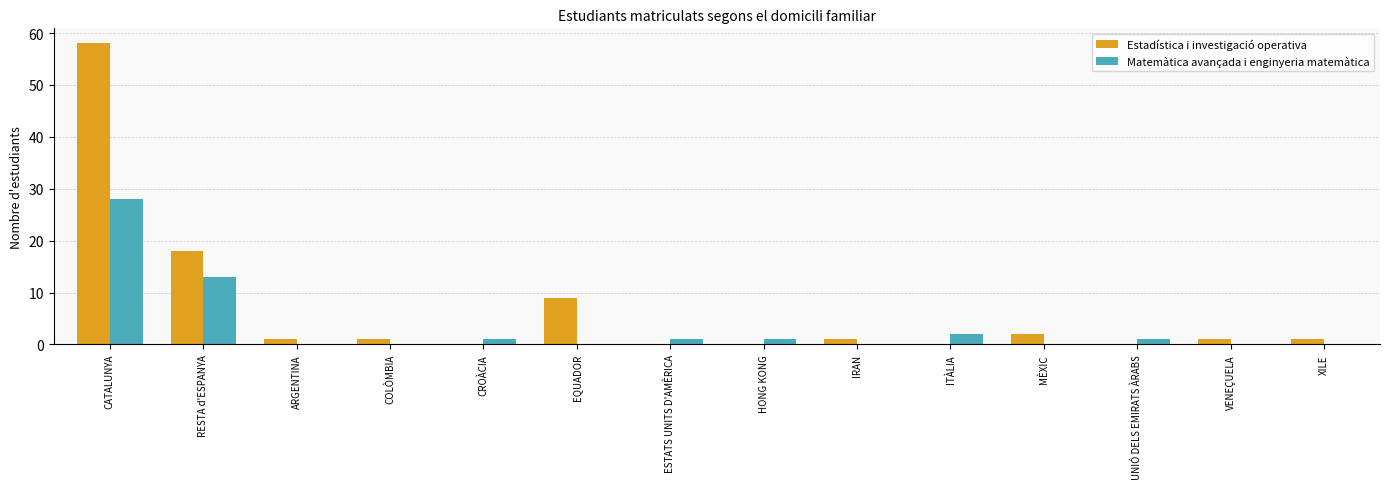

Does the chart contain stacked bars?

No